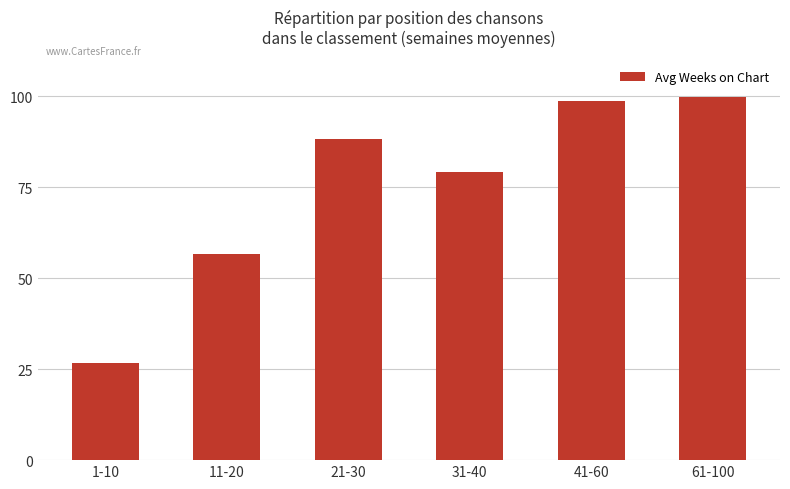

Which category has the lowest value across all series?

1-10